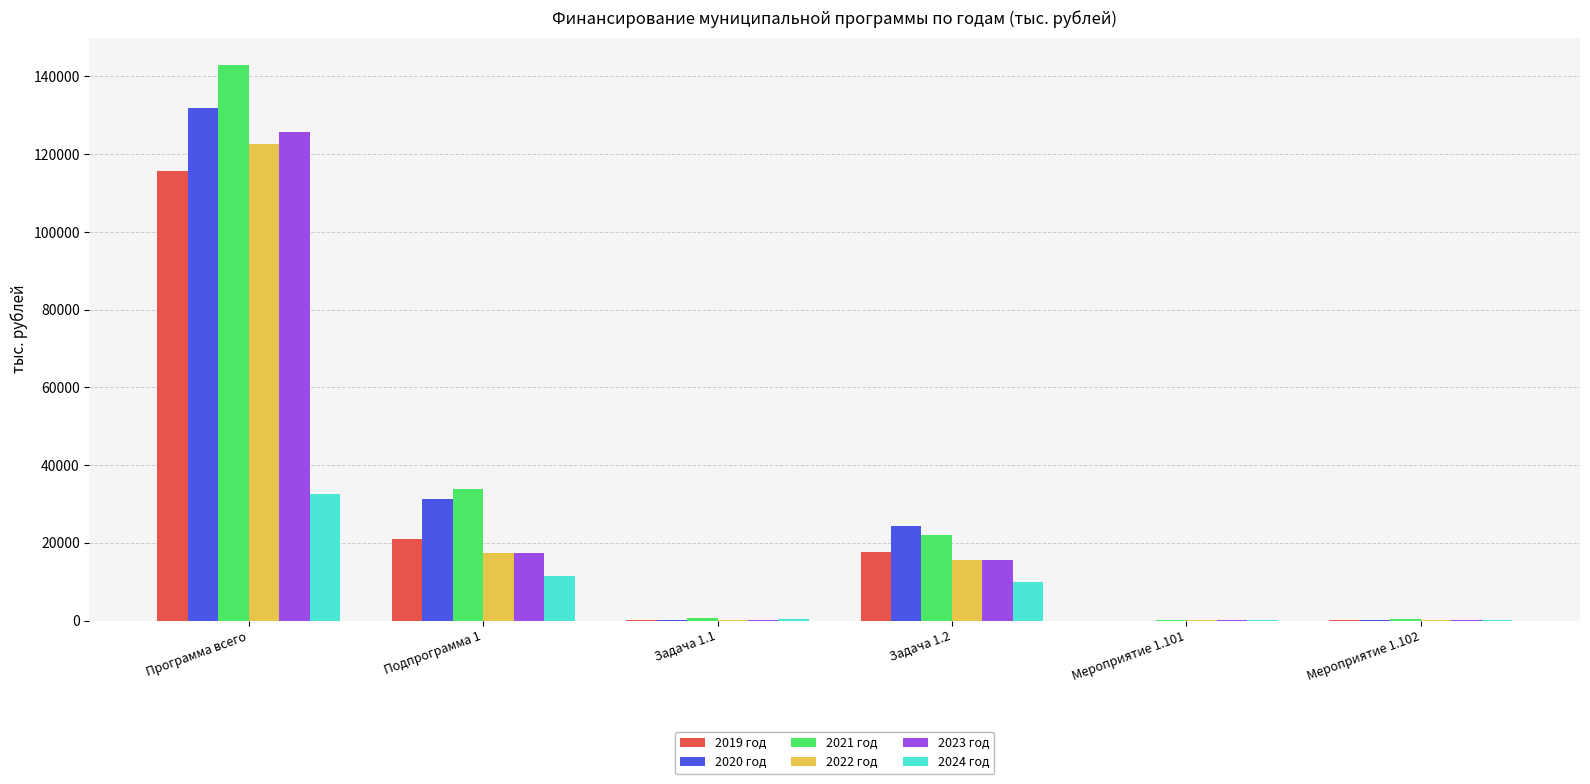

What are all the series names shown in the legend?

2019 год, 2020 год, 2021 год, 2022 год, 2023 год, 2024 год